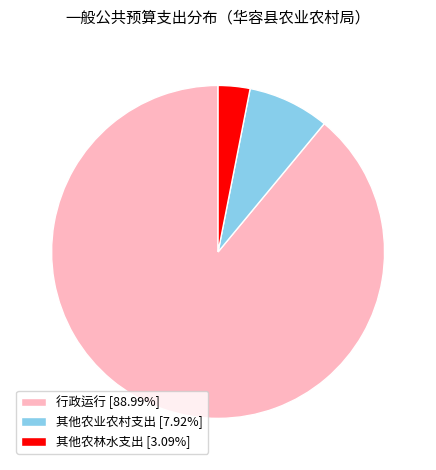

Does 行政运行 [88.99%] represent more than half of the total?

Yes